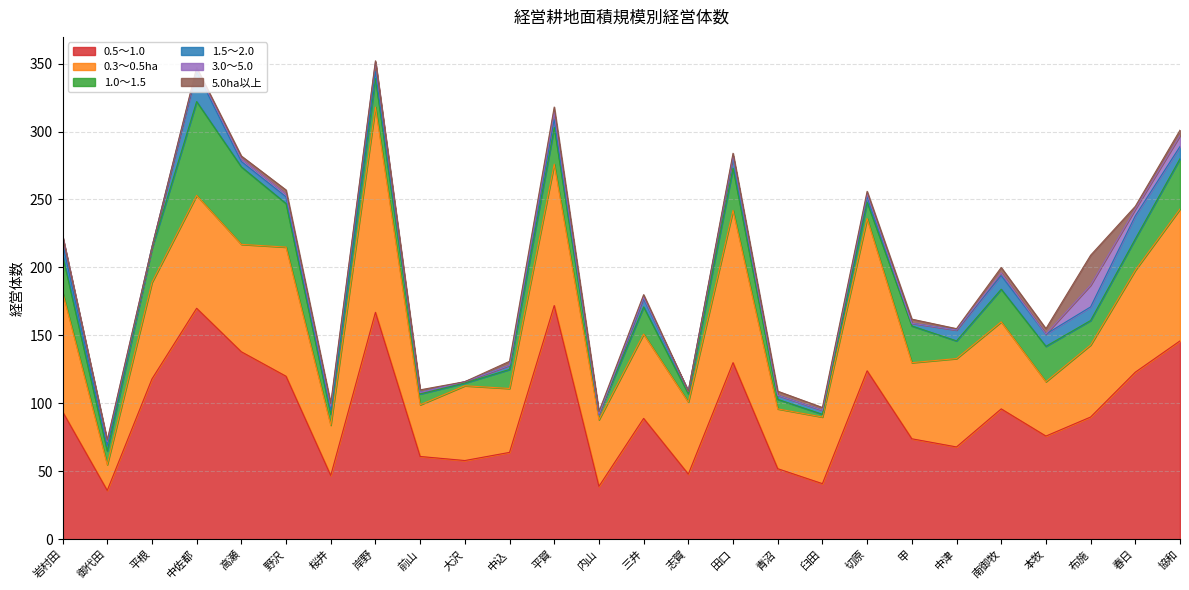

True or false: 0.5～1.0 has a value of 22 at 御代田.

False